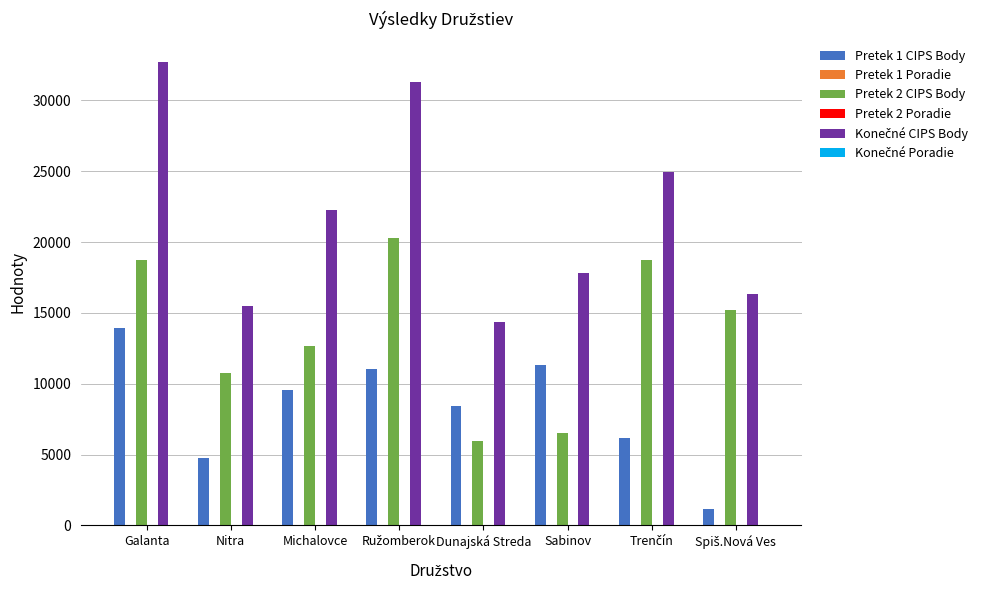

True or false: Pretek 2 CIPS Body has a value of 6520 at Sabinov.

True